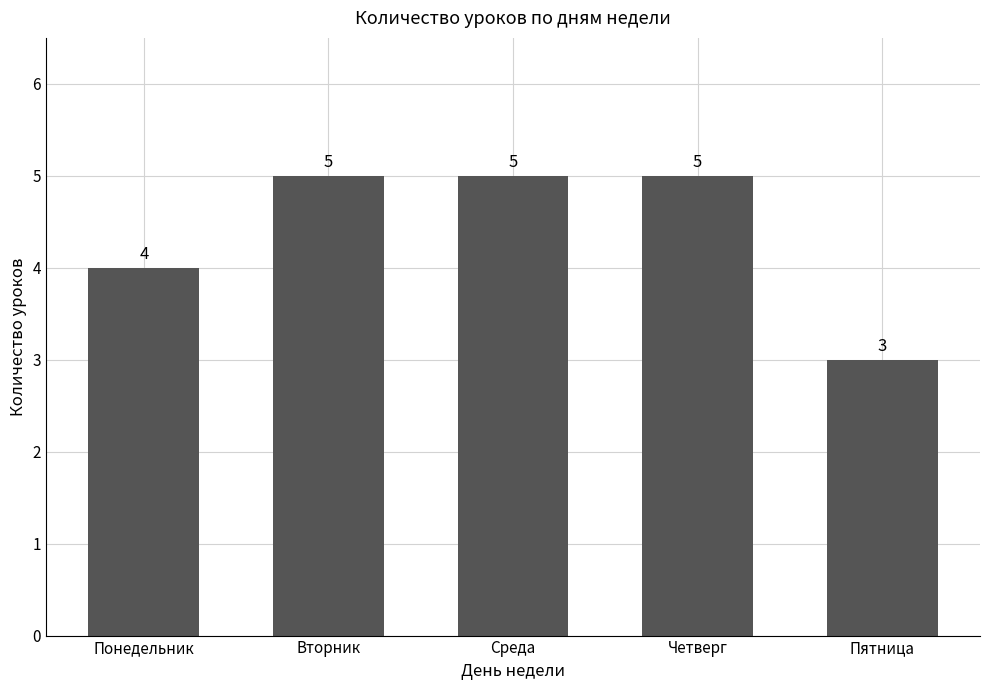

True or false: the data shows 5 at Четверг.

True